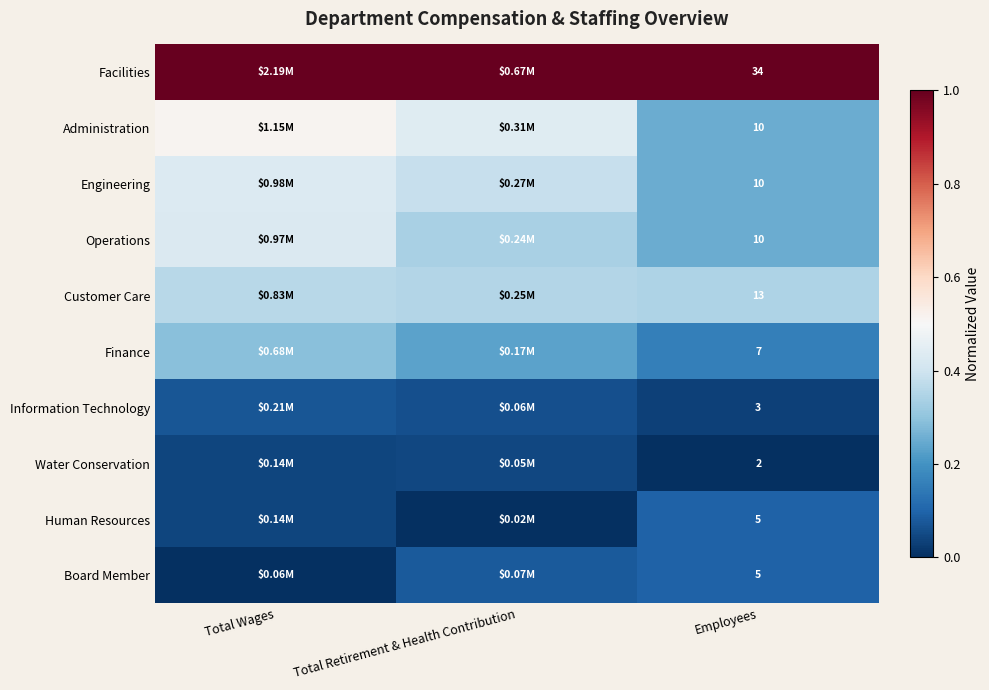

Which category has the lowest value across all series?

Employees